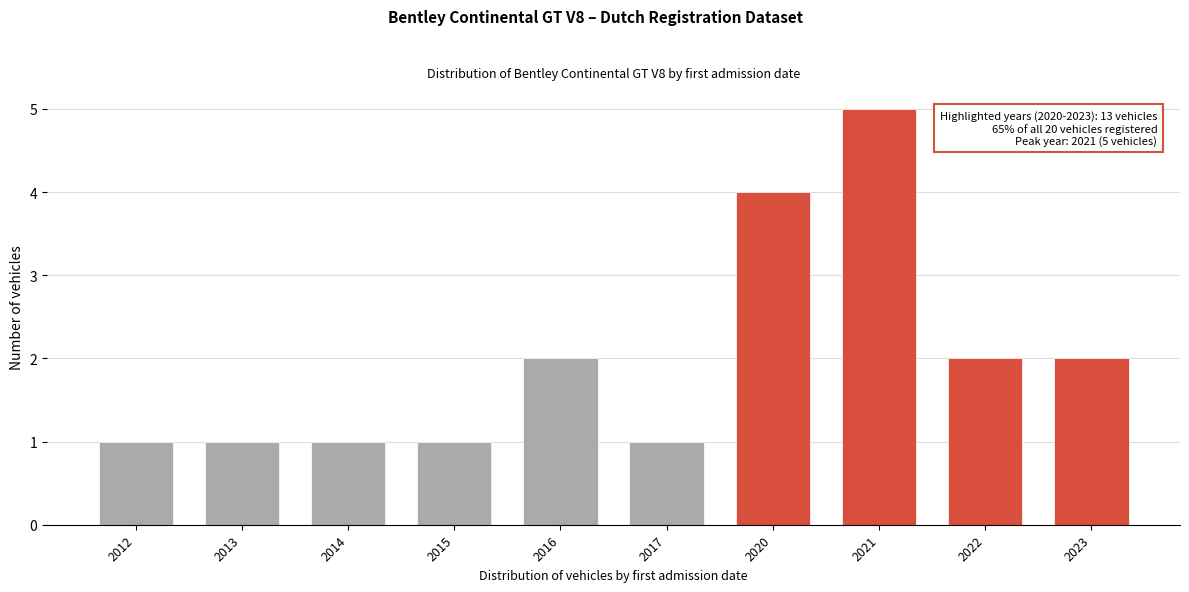

Reading left to right, transcribe all the data shown in this chart.

2012=1	2013=1	2014=1	2015=1	2016=2	2017=1	2020=4	2021=5	2022=2	2023=2